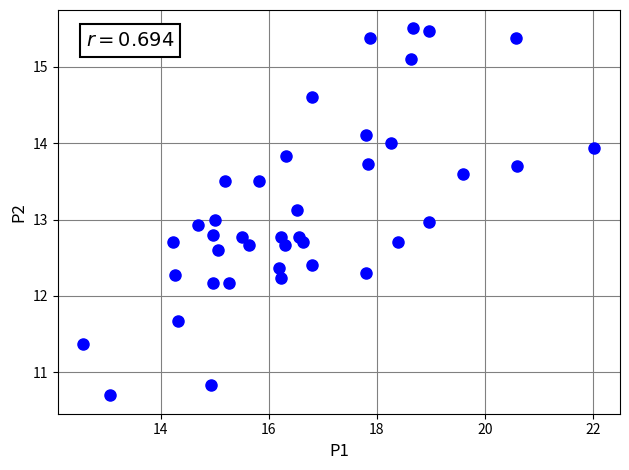

What is the range of X values (max minus min)?

9.5